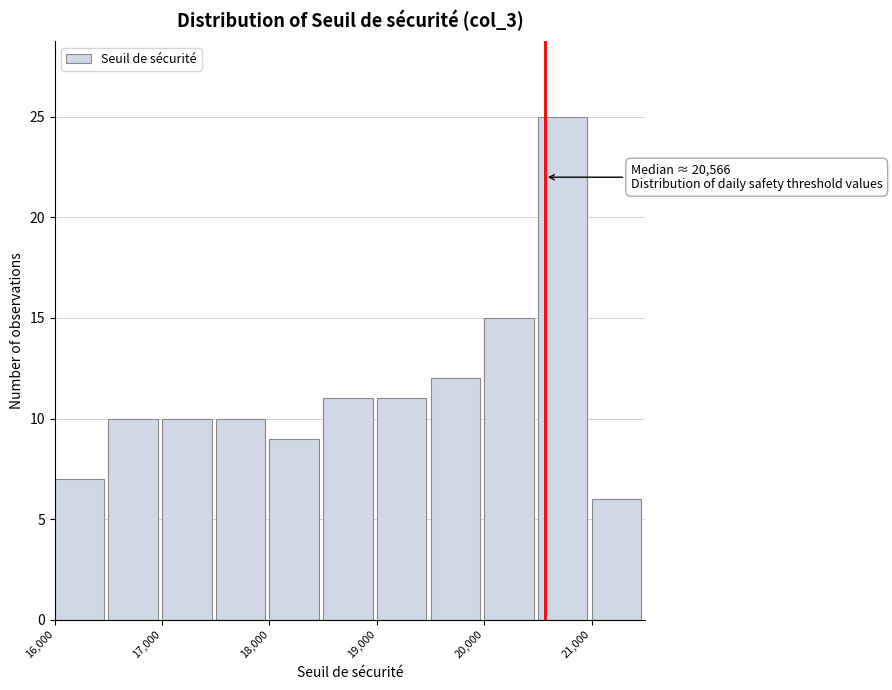

Which range on the x-axis has the tallest bar?

20500 to 21000